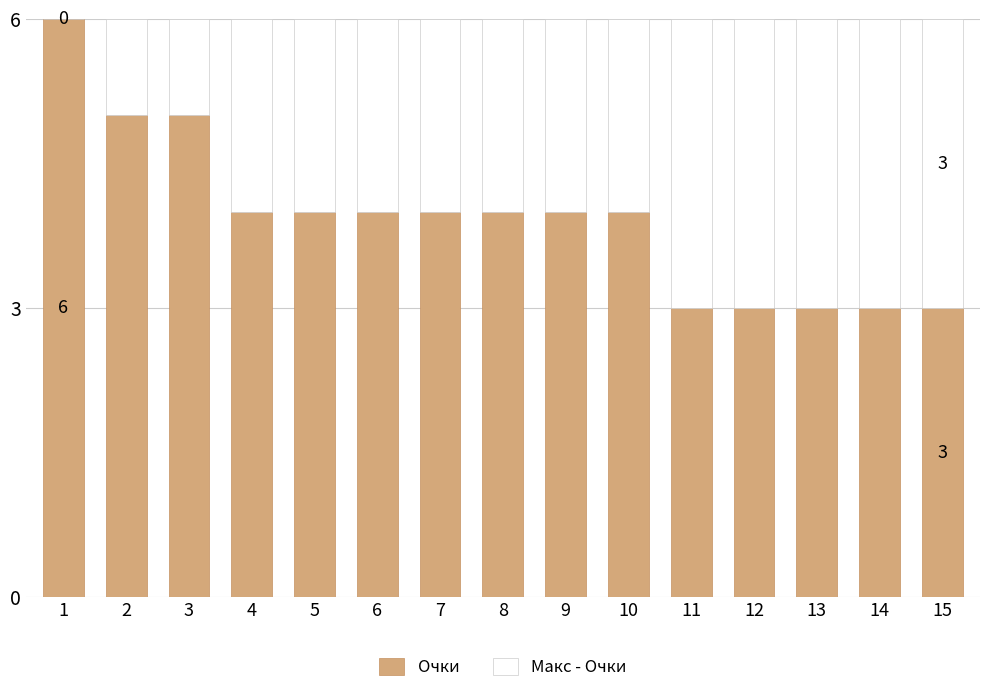

True or false: Очки has a value of 3 at 13.

True